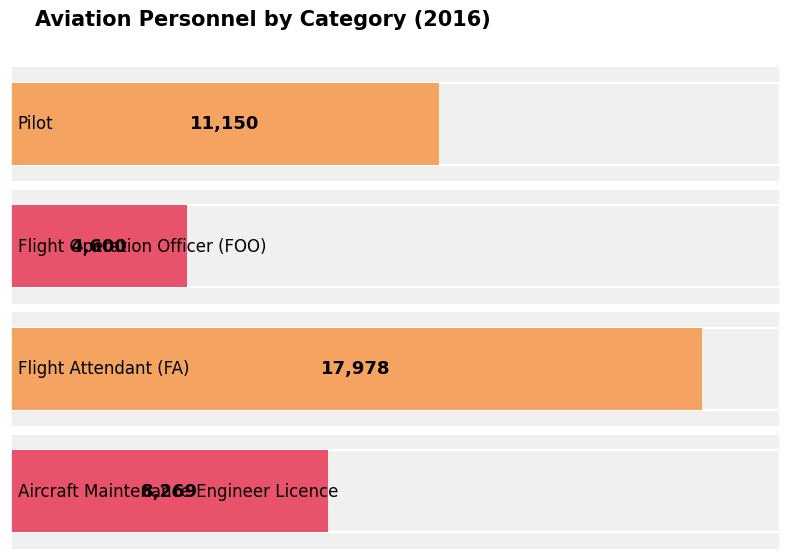

What is the average value?

10499